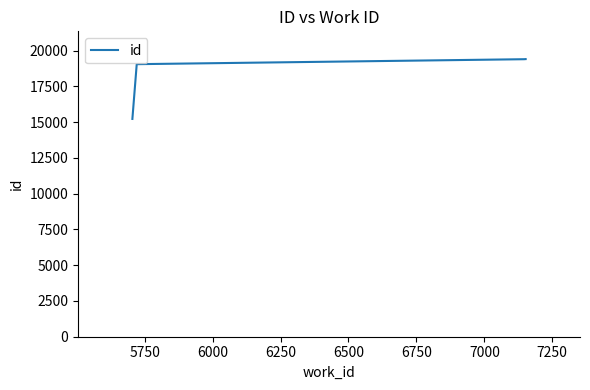

True or false: the data has more than 2 interior local peaks.

False